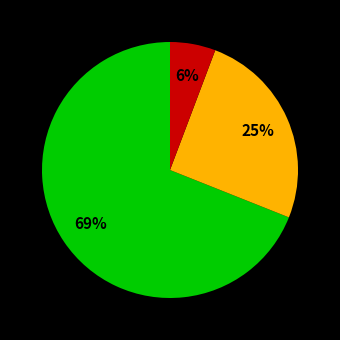

To the nearest percent, what is the average slice percentage?

33%